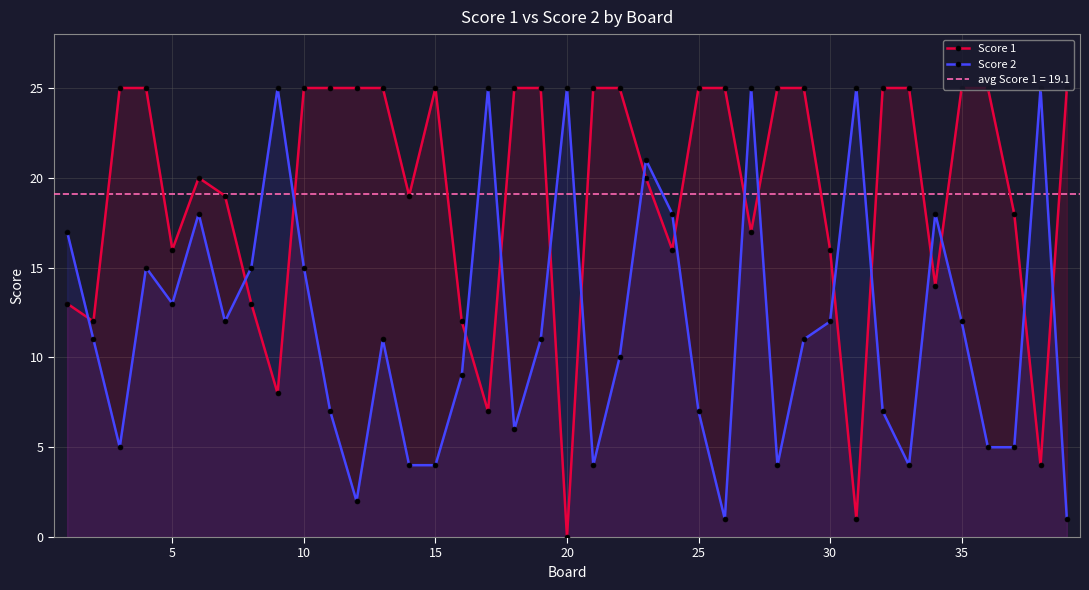

Which series has the largest total across all categories?

Score 1